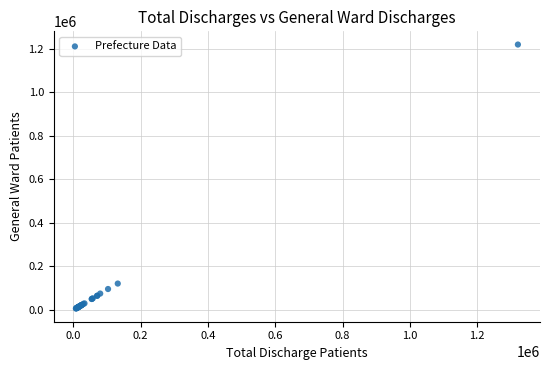

What Y value in the scatter plot is closest to 612938?

121372